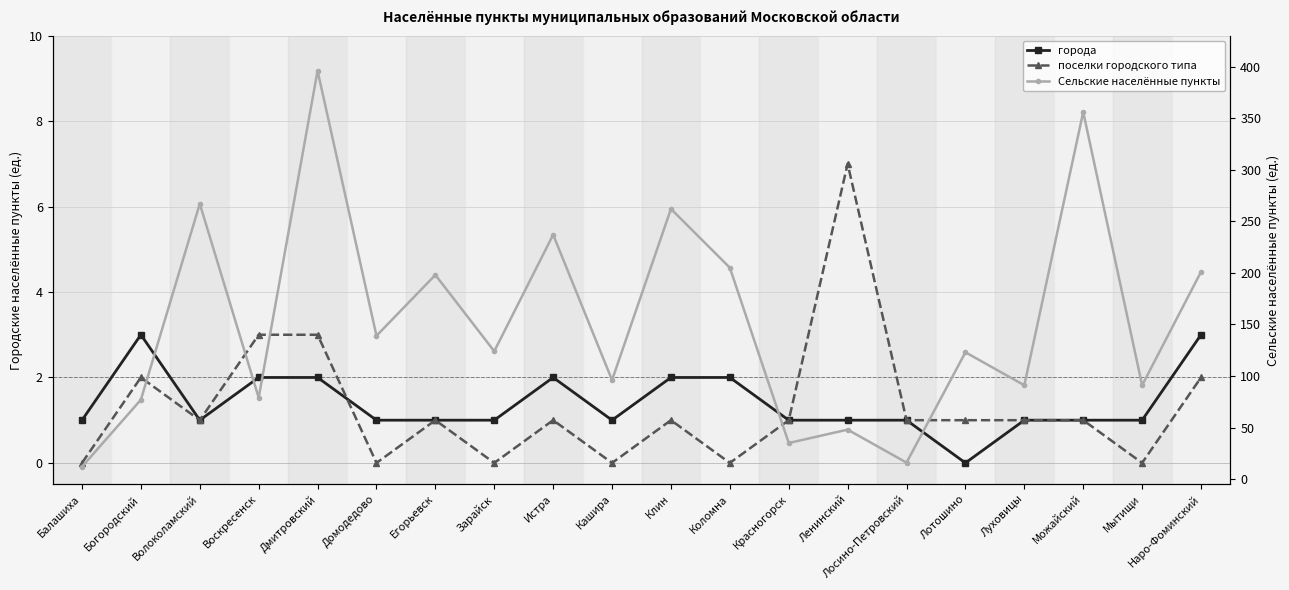

Reading left to right, transcribe all the data shown in this chart.

города: 1	3	1	2	2	1	1	1	2	1	2	2	1	1	1	0	1	1	1	3
поселки городского типа: 0	2	1	3	3	0	1	0	1	0	1	0	1	7	1	1	1	1	0	2
Сельские населённые пункты: 12	77	267	79	396	139	198	124	237	96	262	205	35	48	16	123	91	356	91	201